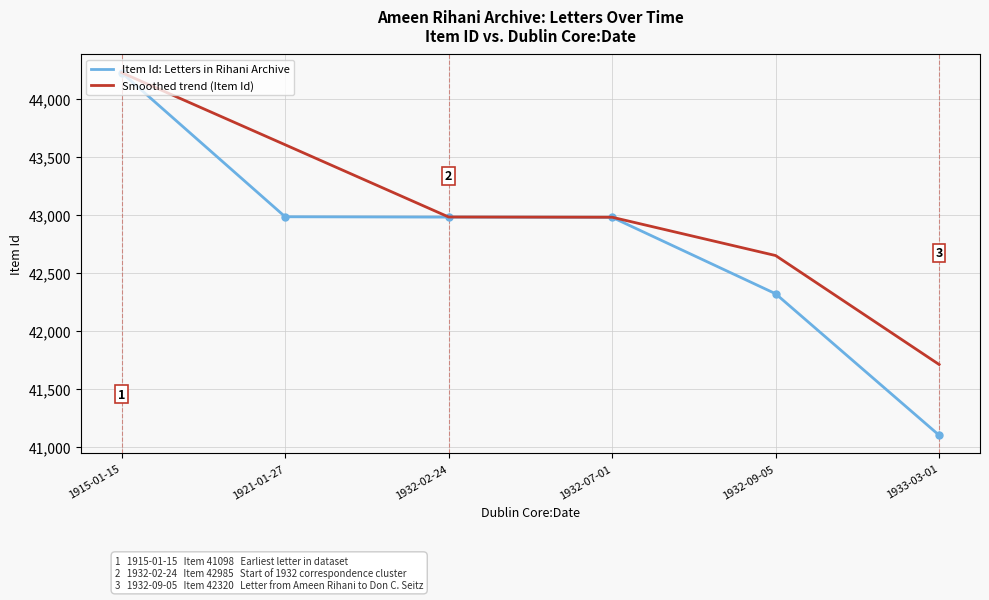

What is the total value across all series at 1932-02-24?

85965